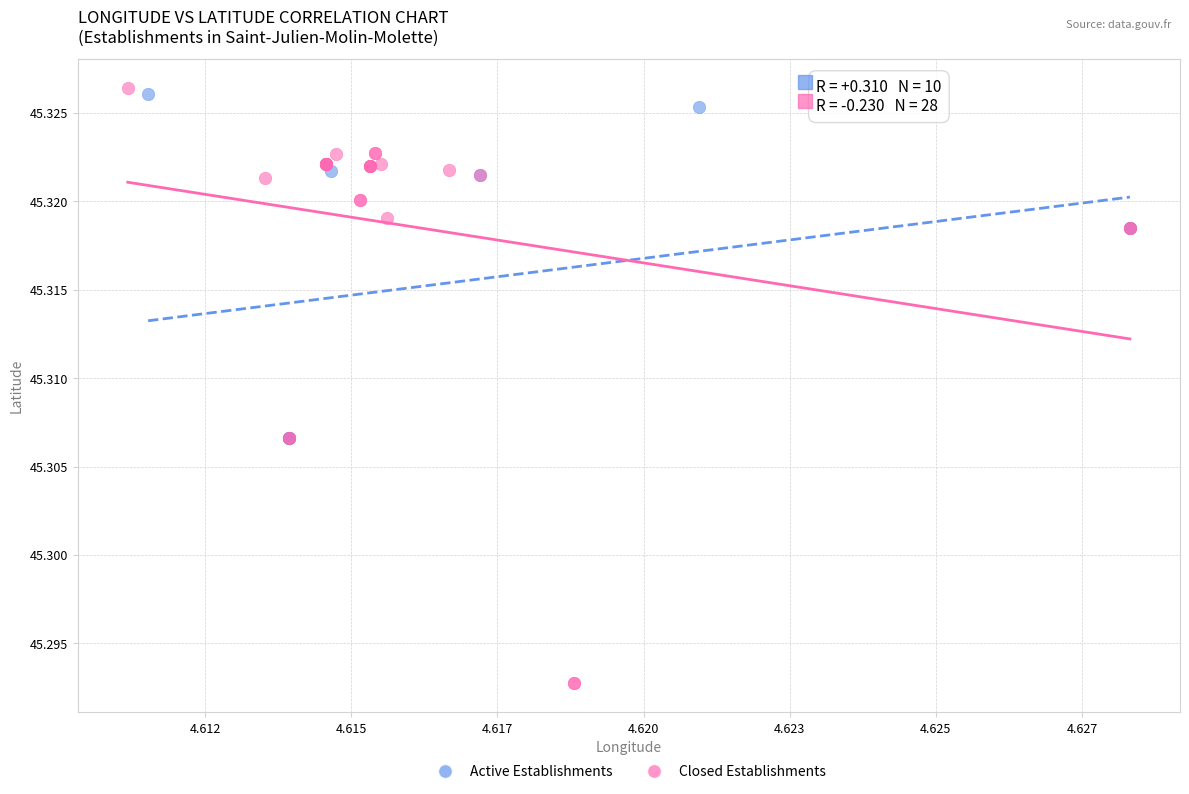

Which series has the largest Y range (max minus min)?

Closed Establishments